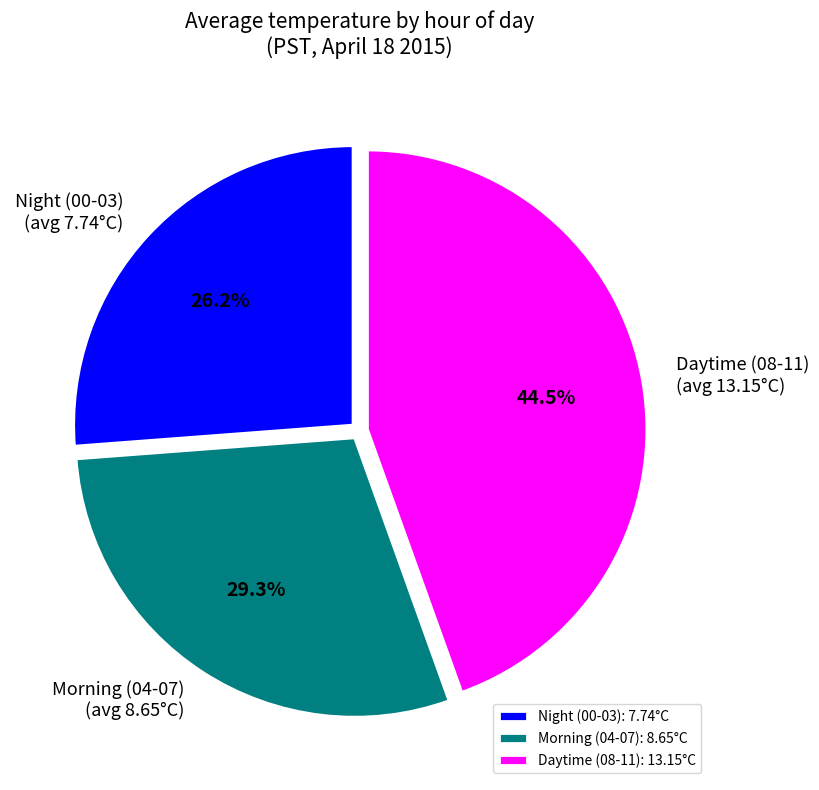

Which category has the biggest portion of the pie?

Daytime (08-11): 13.15°C